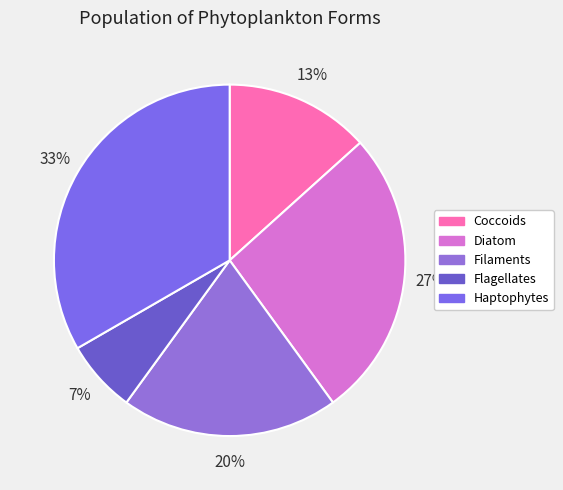

Which category has the biggest portion of the pie?

Haptophytes